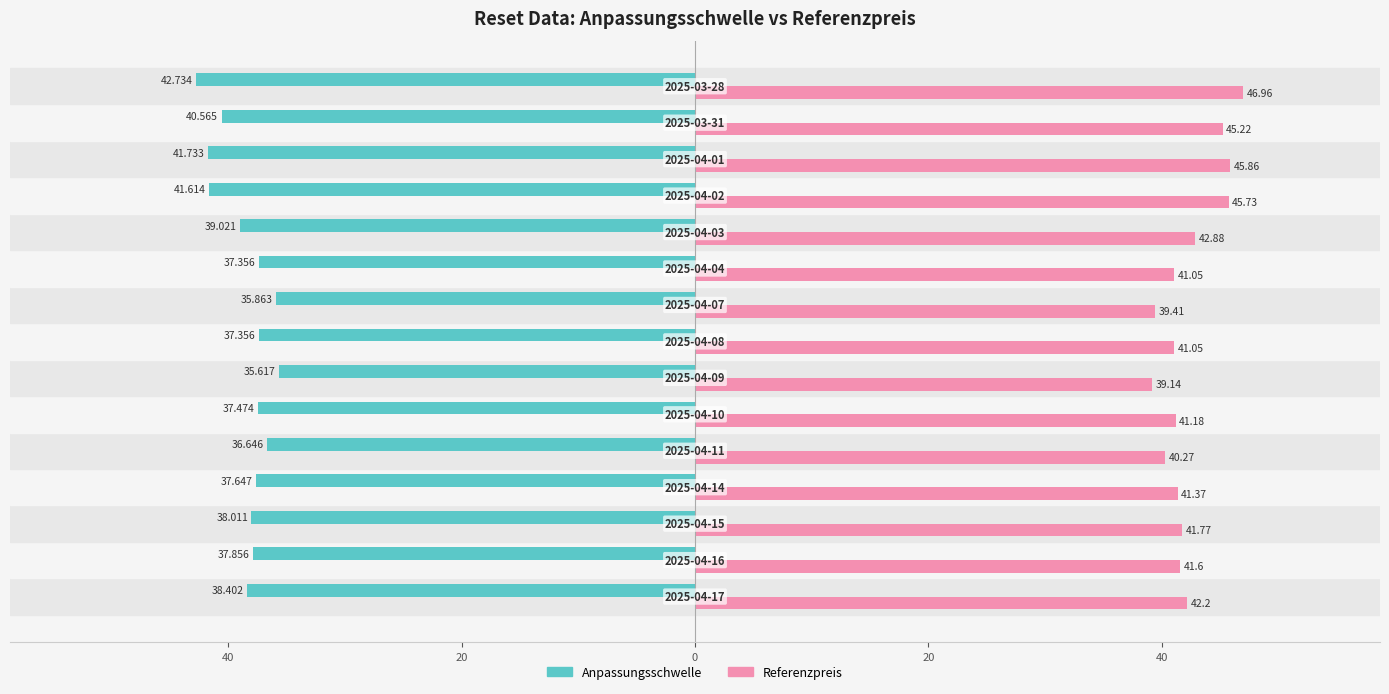

Which series has the widest spread of values?

Referenzpreis